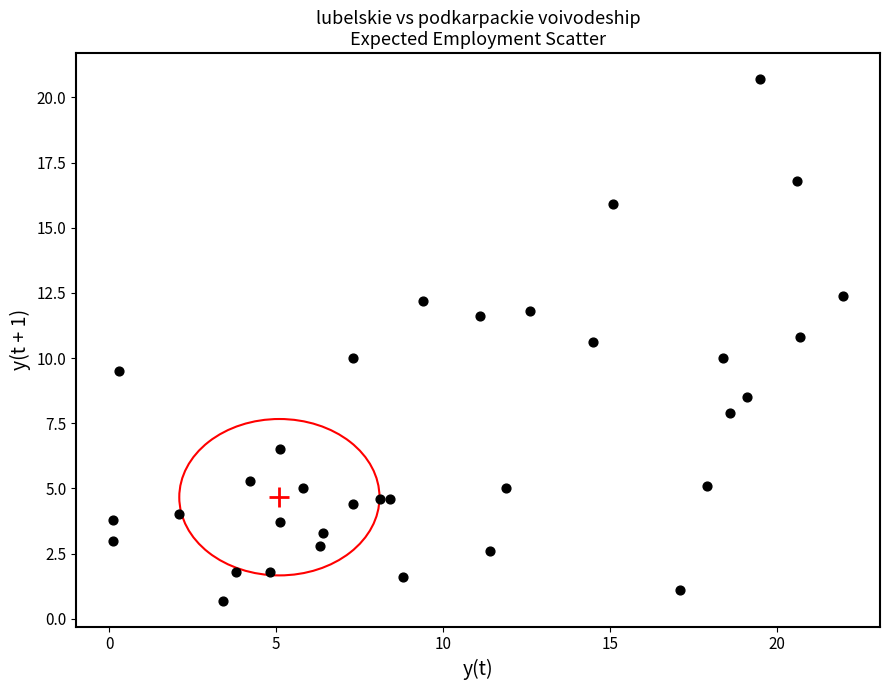

What is the range of Y values (max minus min)?

20.0